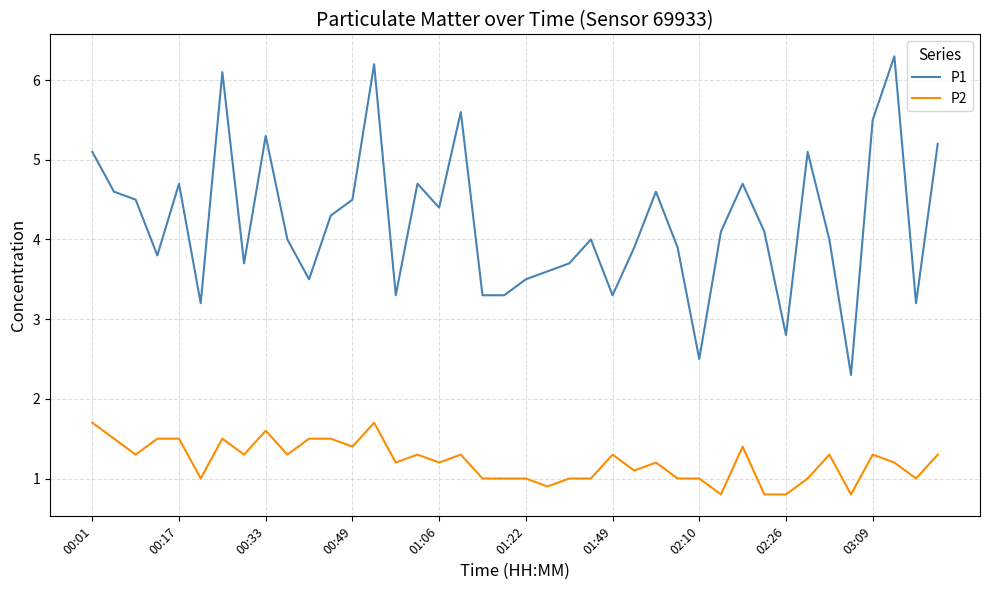

Reading left to right, list all the values displayed in this chart.

P1: 5.1	4.6	4.5	3.8	4.7	3.2	6.1	3.7	5.3	4.0	3.5	4.3	4.5	6.2	3.3	4.7	4.4	5.6	3.3	3.3	3.5	3.6	3.7	4.0	3.3	3.9	4.6	3.9	2.5	4.1	4.7	4.1	2.8	5.1	4.0	2.3	5.5	6.3	3.2	5.2
P2: 1.7	1.5	1.3	1.5	1.5	1.0	1.5	1.3	1.6	1.3	1.5	1.5	1.4	1.7	1.2	1.3	1.2	1.3	1.0	1.0	1.0	0.9	1.0	1.0	1.3	1.1	1.2	1.0	1.0	0.8	1.4	0.8	0.8	1.0	1.3	0.8	1.3	1.2	1.0	1.3